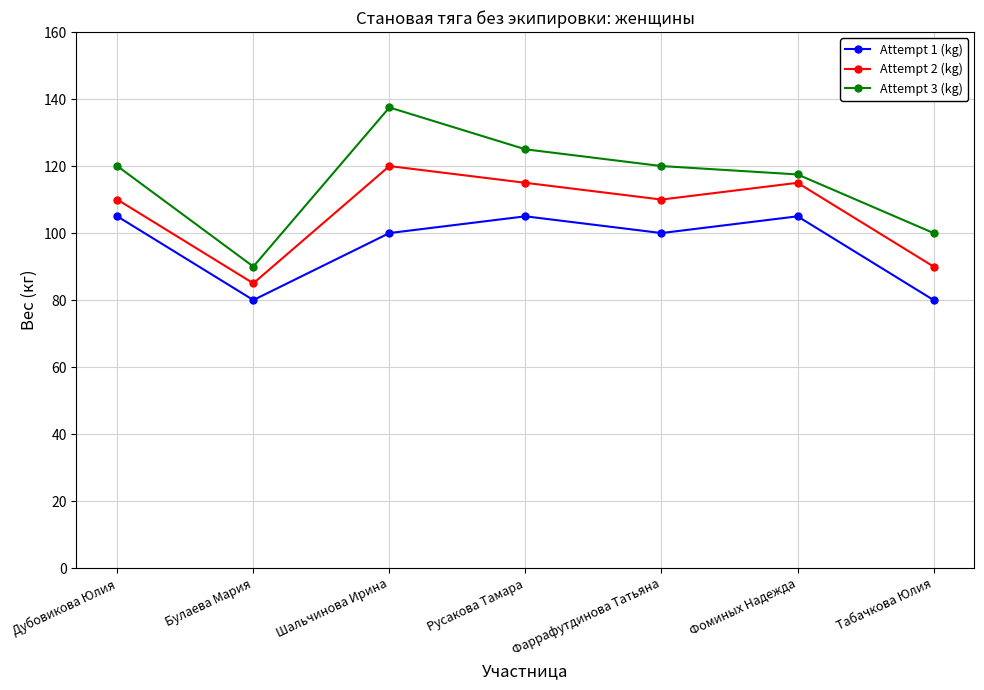

What value does the Attempt 1 (kg) series have at Табачкова Юлия?

80.0